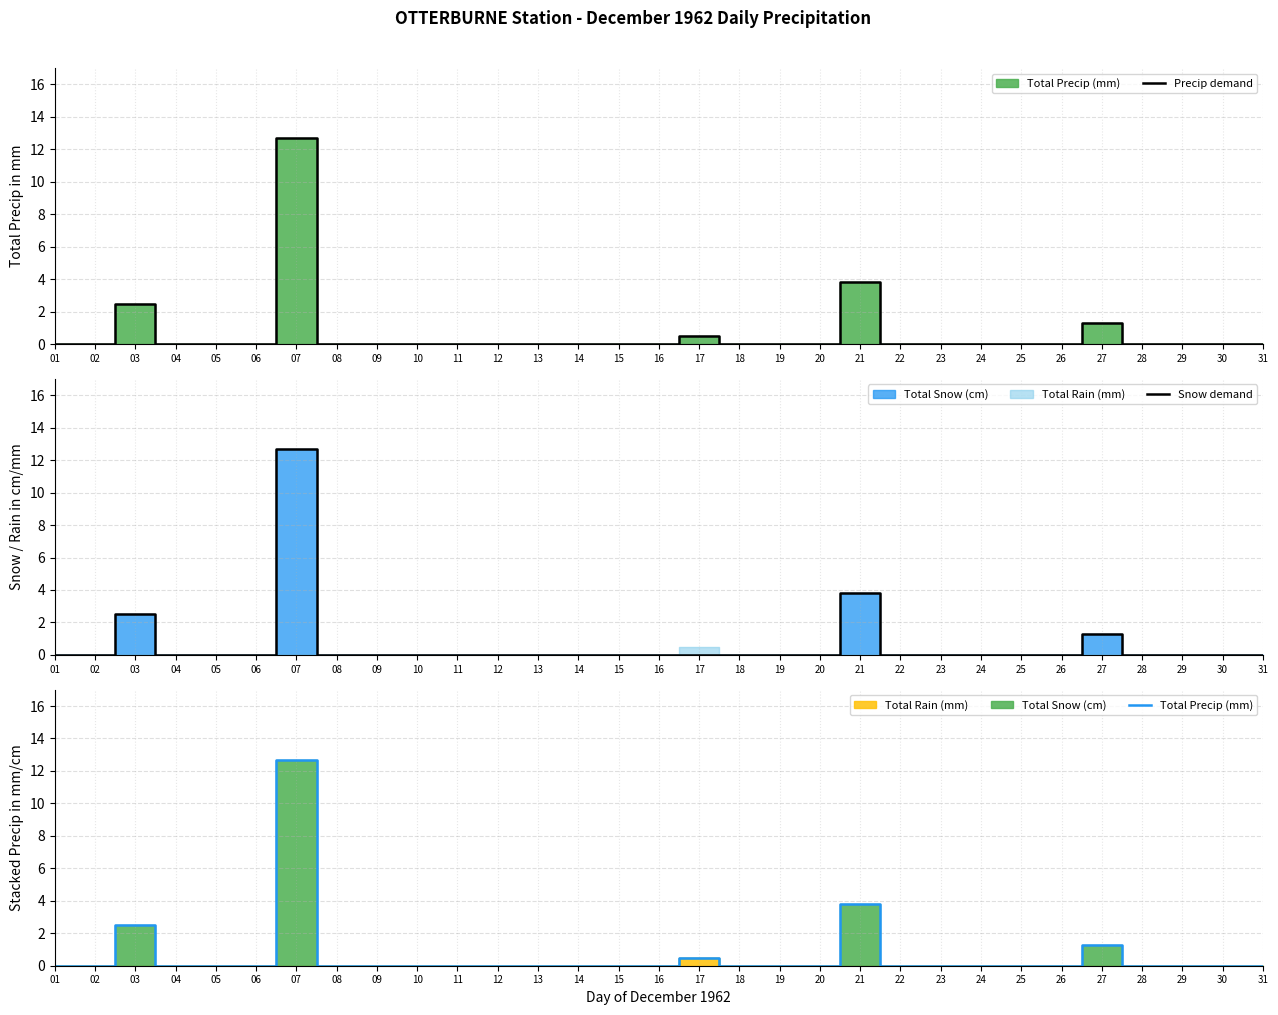

Reading left to right, list all the values displayed in this chart.

Precip demand: 0.0	0.0	2.5	0.0	0.0	0.0	12.7	0.0	0.0	0.0	0.0	0.0	0.0	0.0	0.0	0.0	0.5	0.0	0.0	0.0	3.8	0.0	0.0	0.0	0.0	0.0	1.3	0.0	0.0	0.0	0.0
Snow demand: 0.0	0.0	2.5	0.0	0.0	0.0	12.7	0.0	0.0	0.0	0.0	0.0	0.0	0.0	0.0	0.0	0.0	0.0	0.0	0.0	3.8	0.0	0.0	0.0	0.0	0.0	1.3	0.0	0.0	0.0	0.0
Total Precip (mm): 0.0	0.0	2.5	0.0	0.0	0.0	12.7	0.0	0.0	0.0	0.0	0.0	0.0	0.0	0.0	0.0	0.5	0.0	0.0	0.0	3.8	0.0	0.0	0.0	0.0	0.0	1.3	0.0	0.0	0.0	0.0